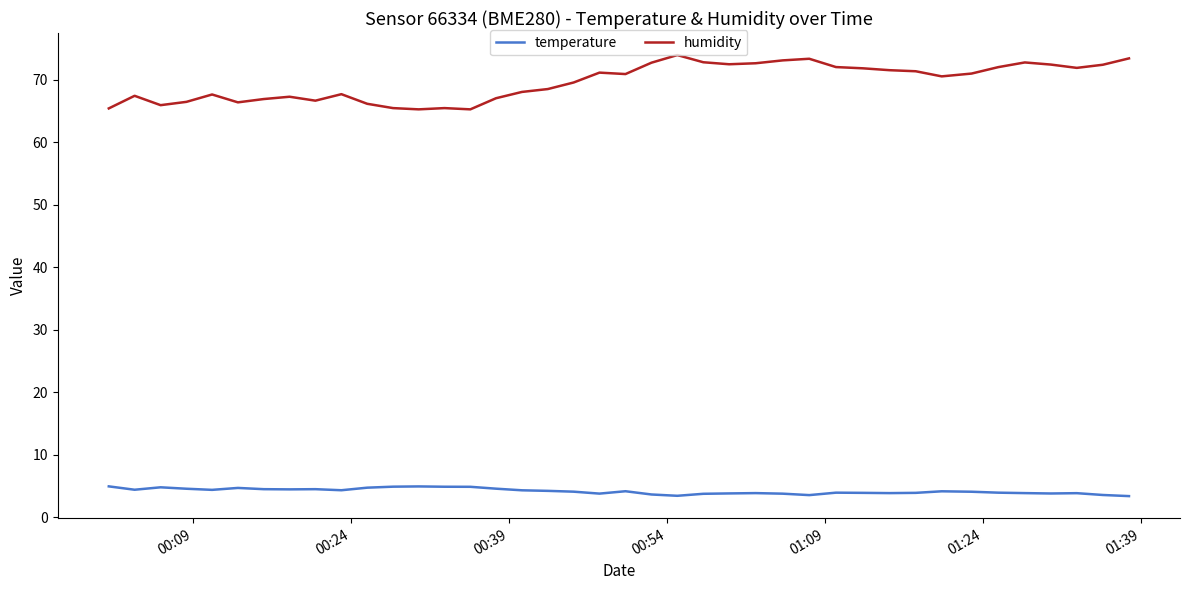

Which series has the largest total across all categories?

humidity